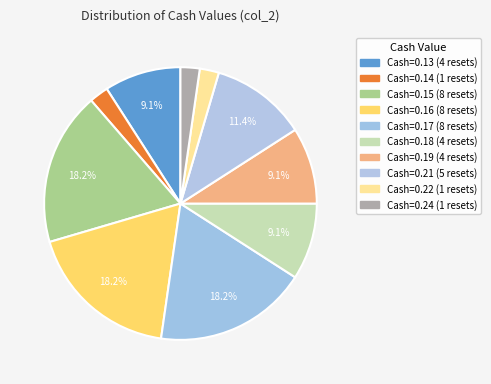

Count the number of slices in the pie.

10